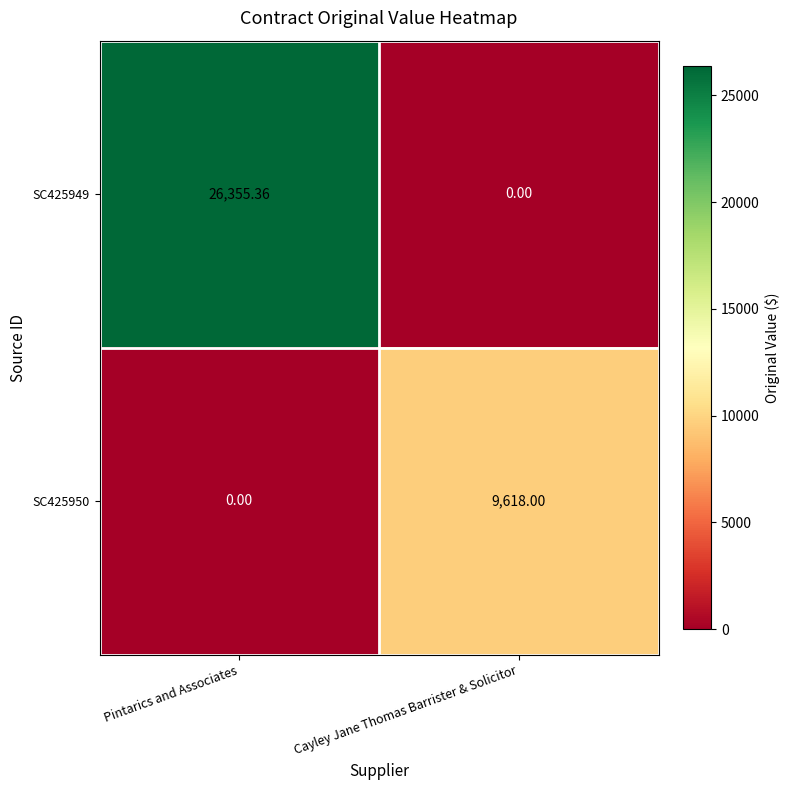

How many values in the SC425950 series are below 9618?

1